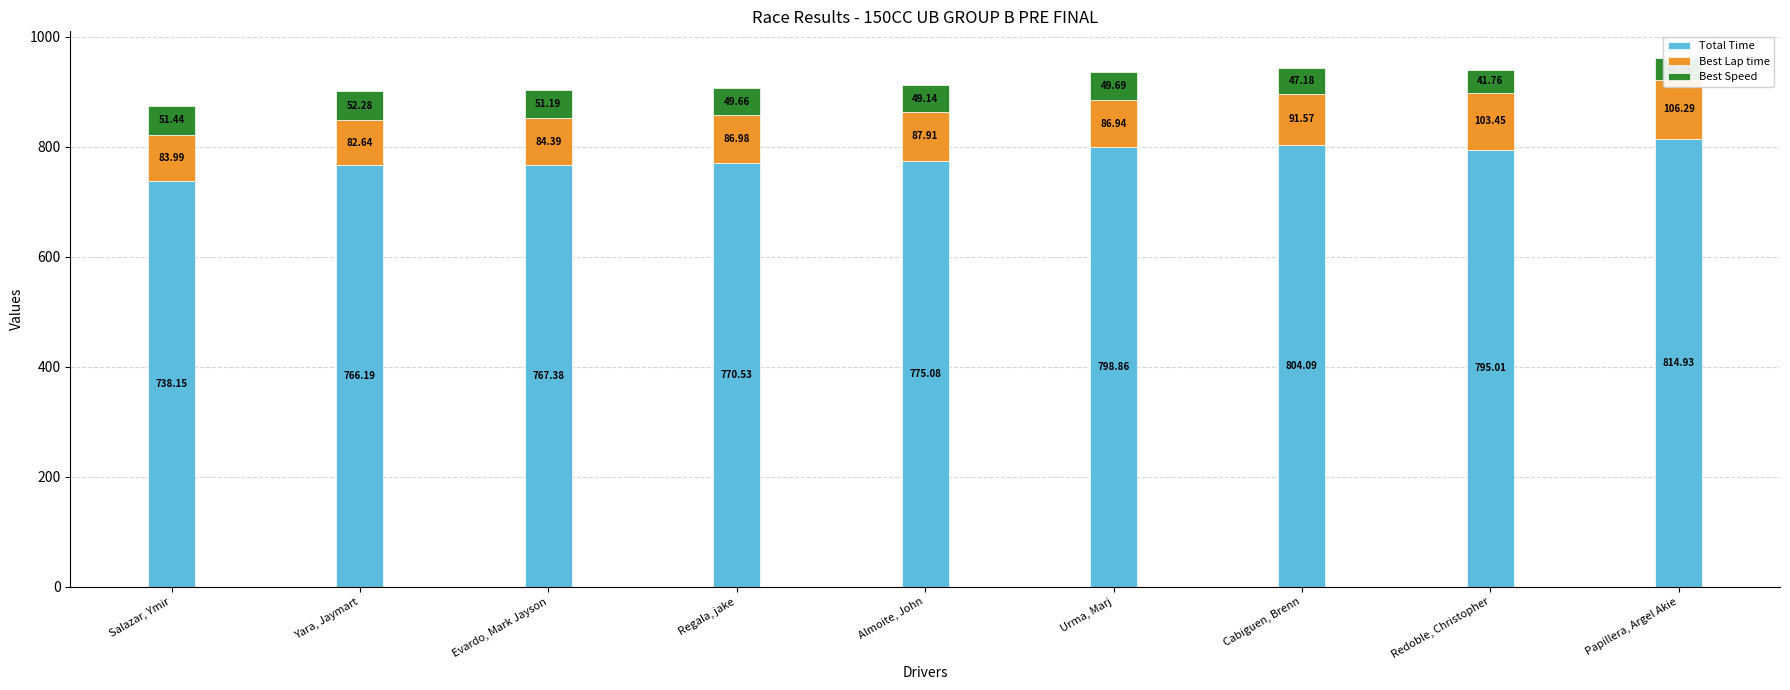

Is it true that Best Speed equals 51.4 at Salazar, Ymir?

True